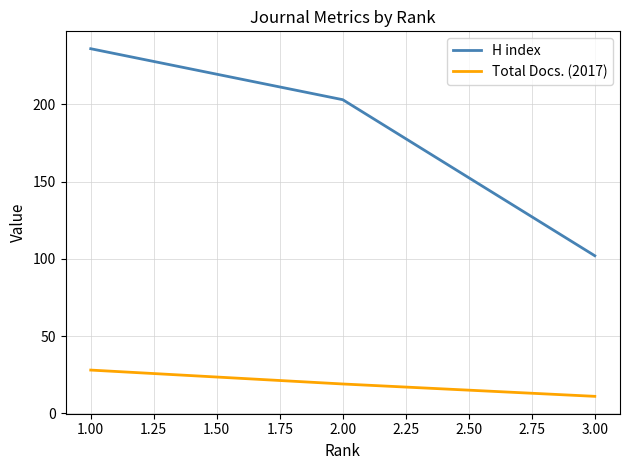

At which category is the sum across all series the highest?

1.00